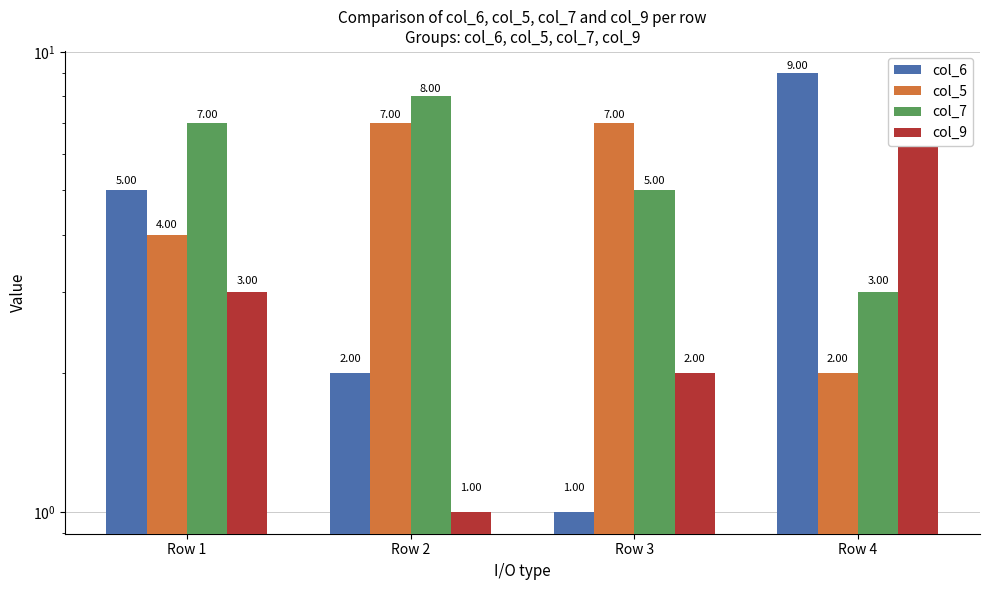

How many data points in col_9 are above 3?

1